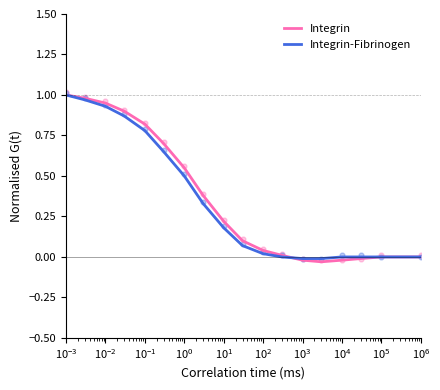

What are all the series names shown in the legend?

Integrin, Integrin-Fibrinogen